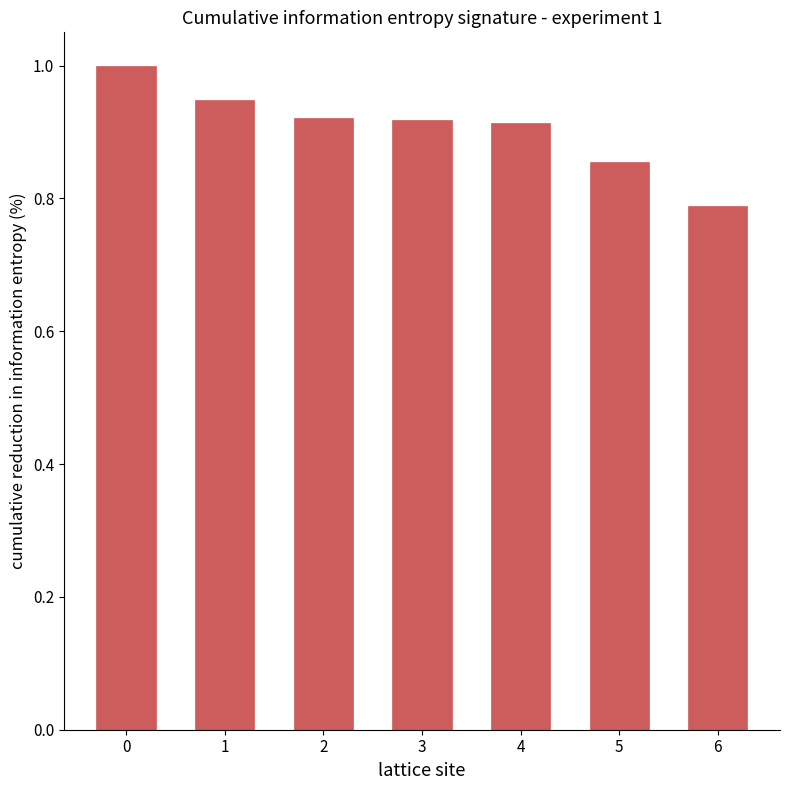

What is the maximum value shown in the chart?

1.0